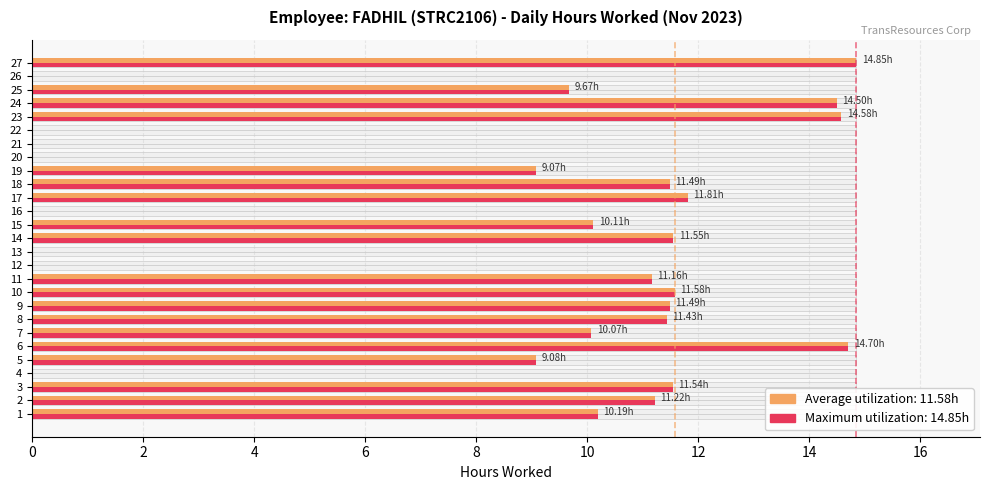

Does the chart contain any negative values?

No